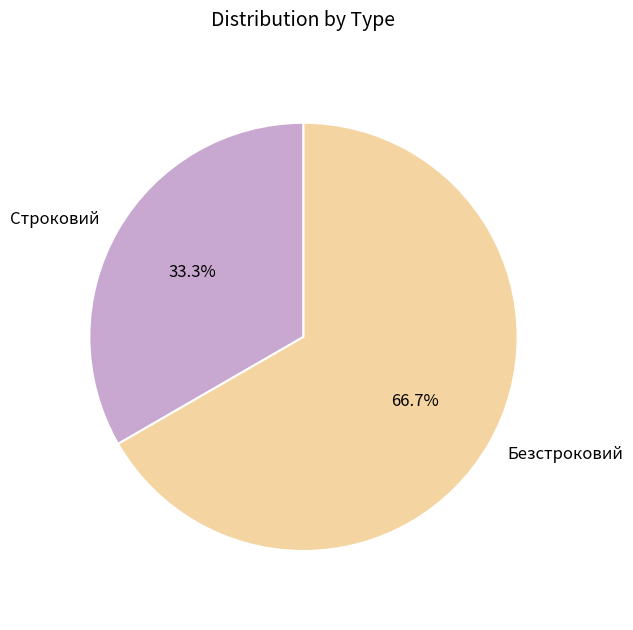

Is Строковий the majority of the pie?

No